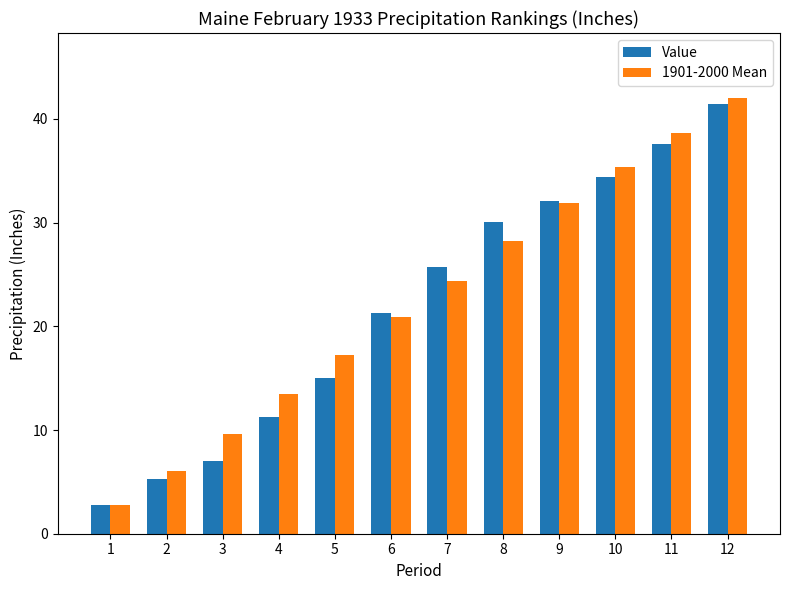

What is the maximum value for 1901-2000 Mean?

42.0